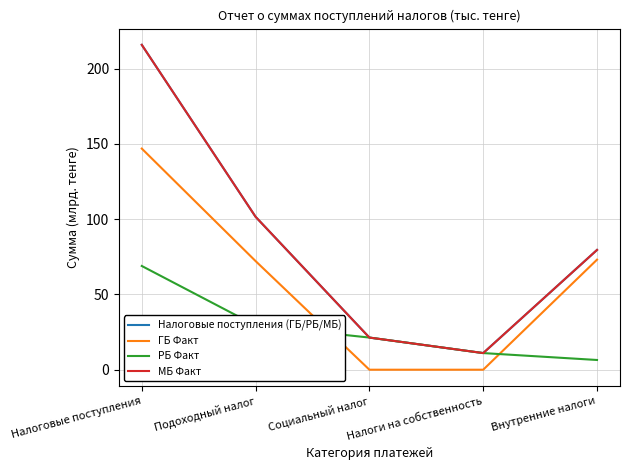

Does the chart display data point markers on the line(s)?

No